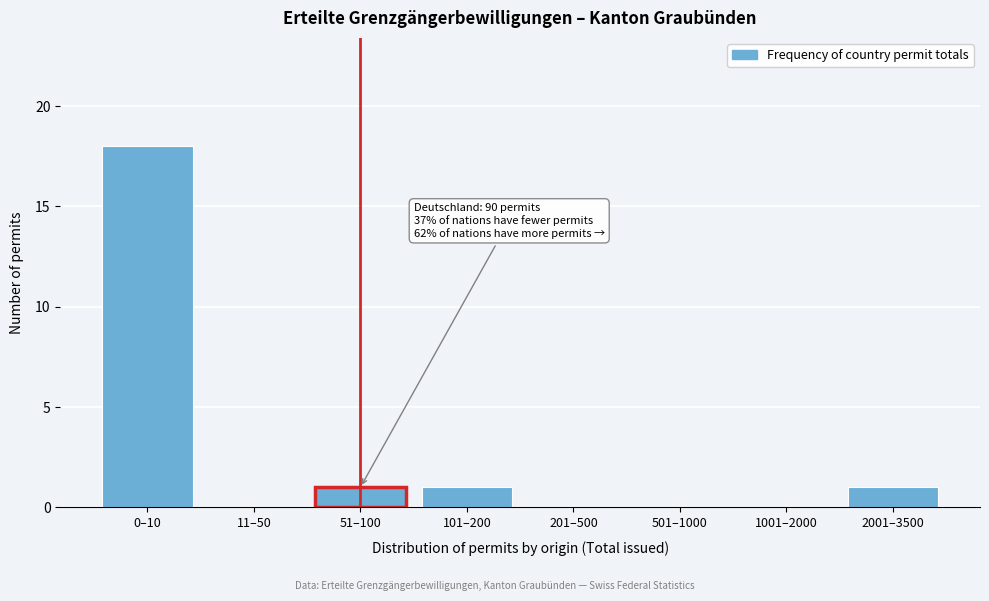

Reading right to left, extract all data points from this chart.

2001–3500=1	1001–2000=0	501–1000=0	201–500=0	101–200=1	51–100=1	11–50=0	0–10=18